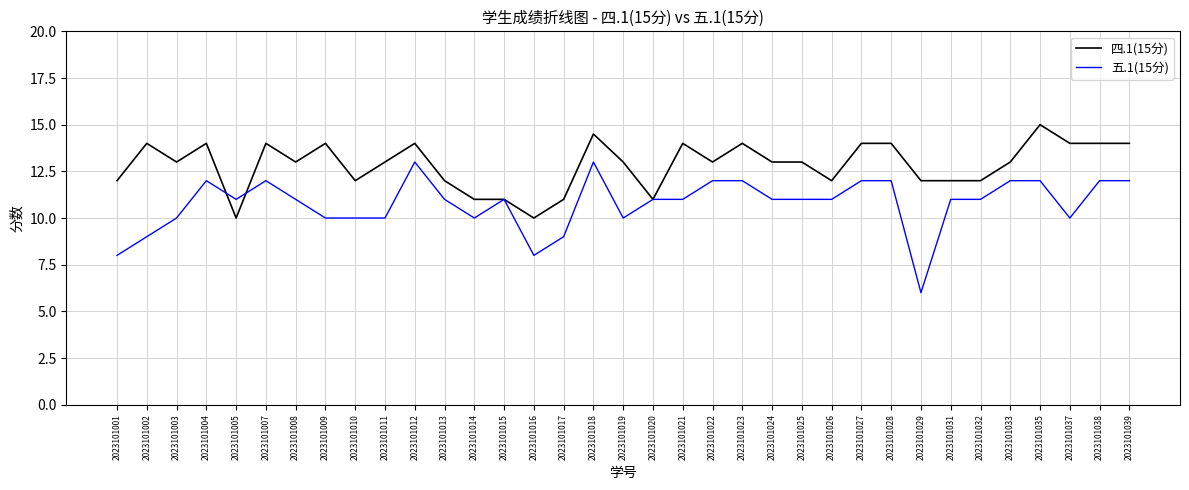

At 2023101013, list the series in order from smallest to largest.

五.1(15分), 四.1(15分)